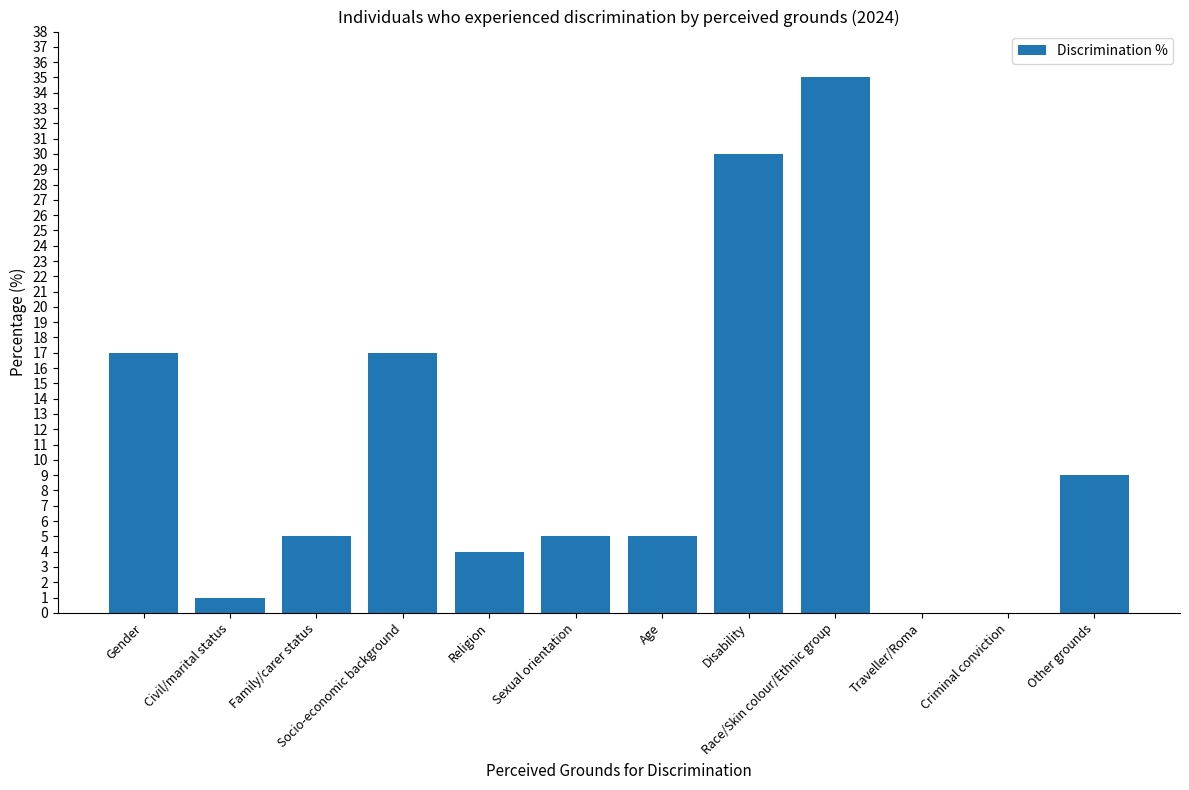

What is the ratio of the value at Socio-economic background to the value at Other grounds?

1.9